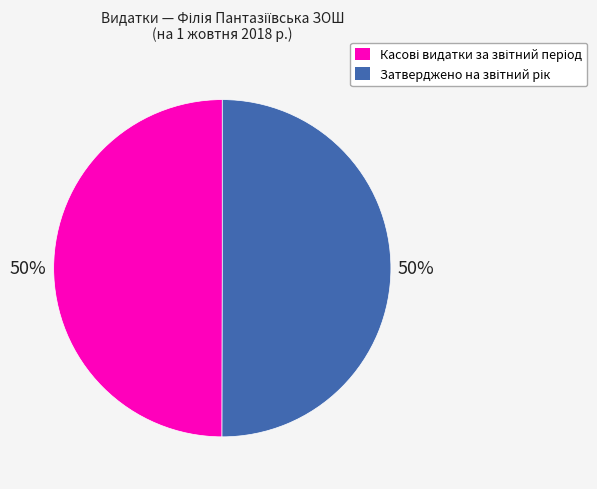

To the nearest percent, what is the average slice percentage?

50%